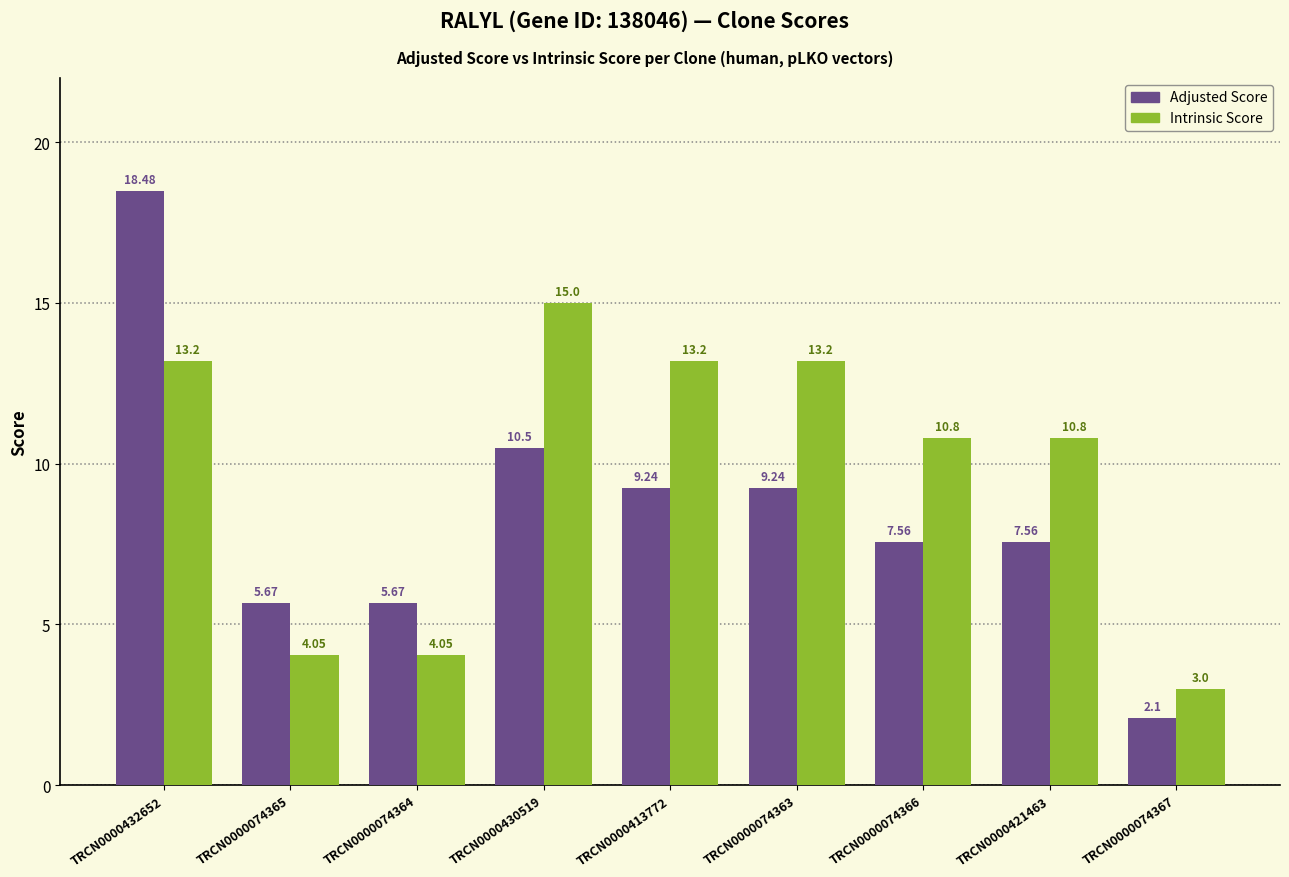

True or false: Adjusted Score has a value of 1.1 at TRCN0000074367.

False